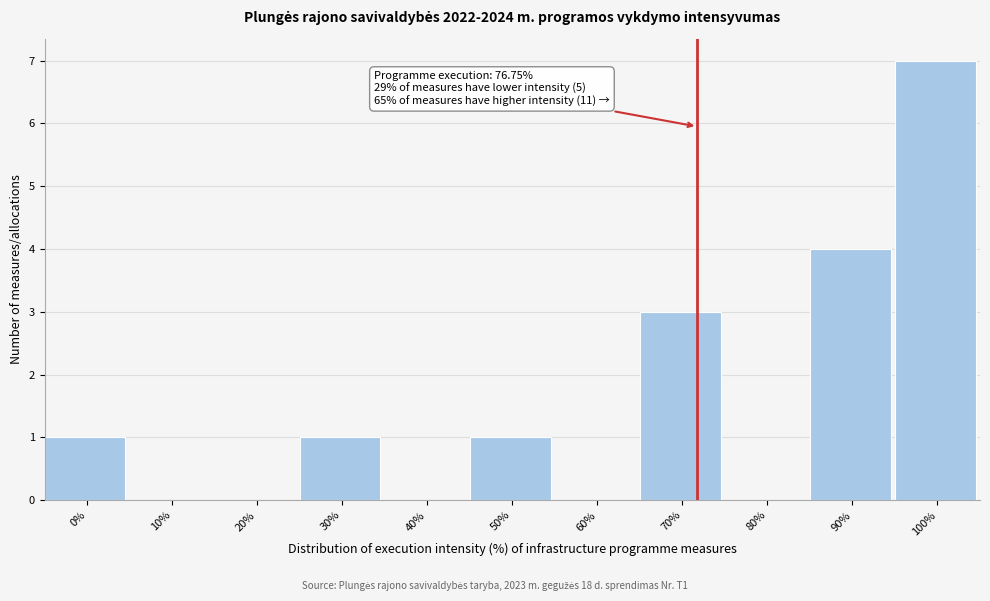

Reading left to right, list all the values displayed in this chart.

0%=1	10%=0	20%=0	30%=1	40%=0	50%=1	60%=0	70%=3	80%=0	90%=4	100%=7